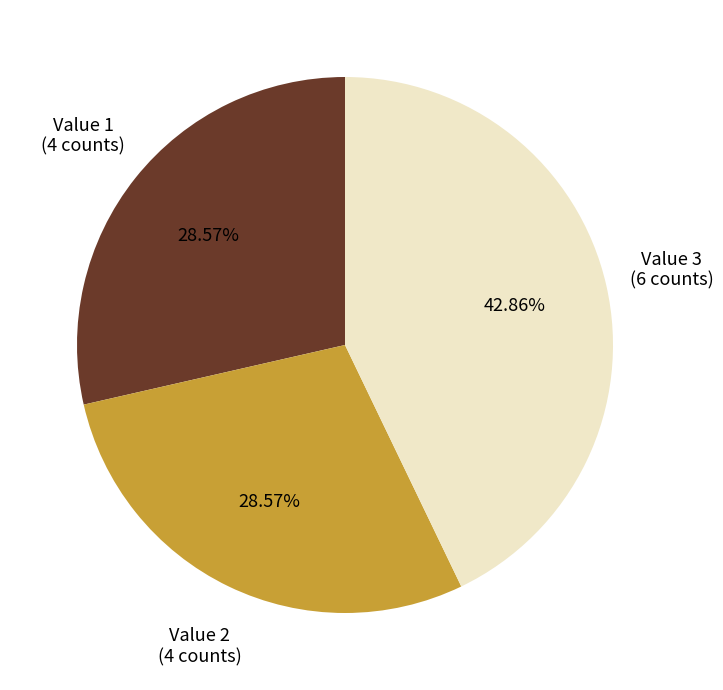

Does any single category account for the majority?

No